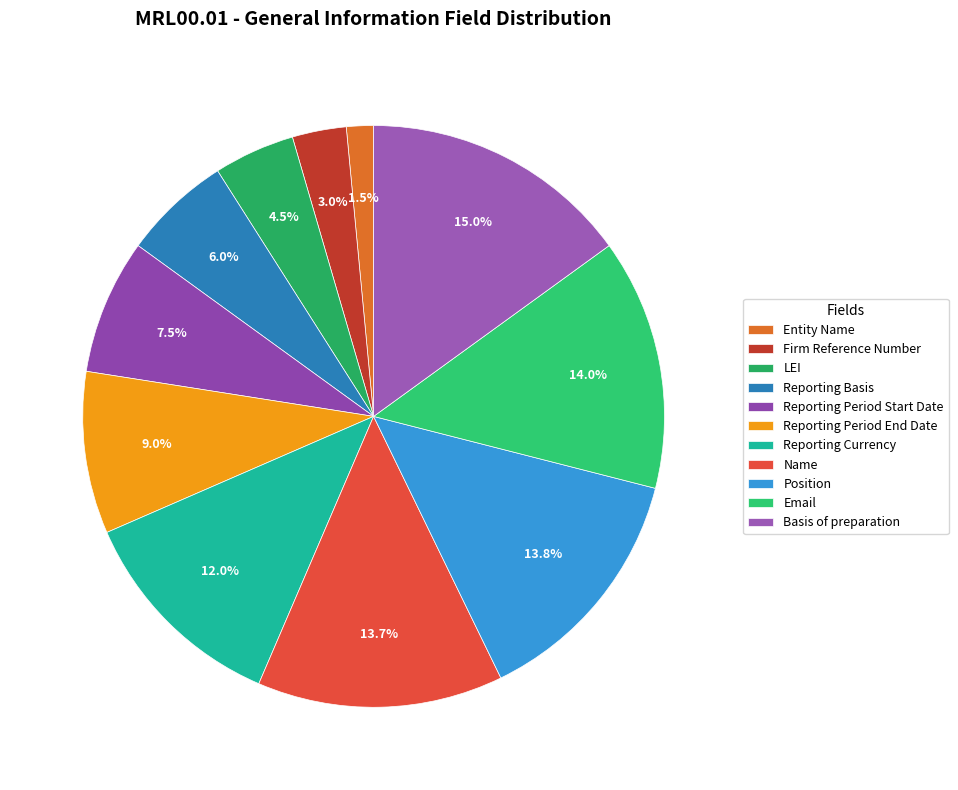

Which slice is the largest?

Basis of preparation